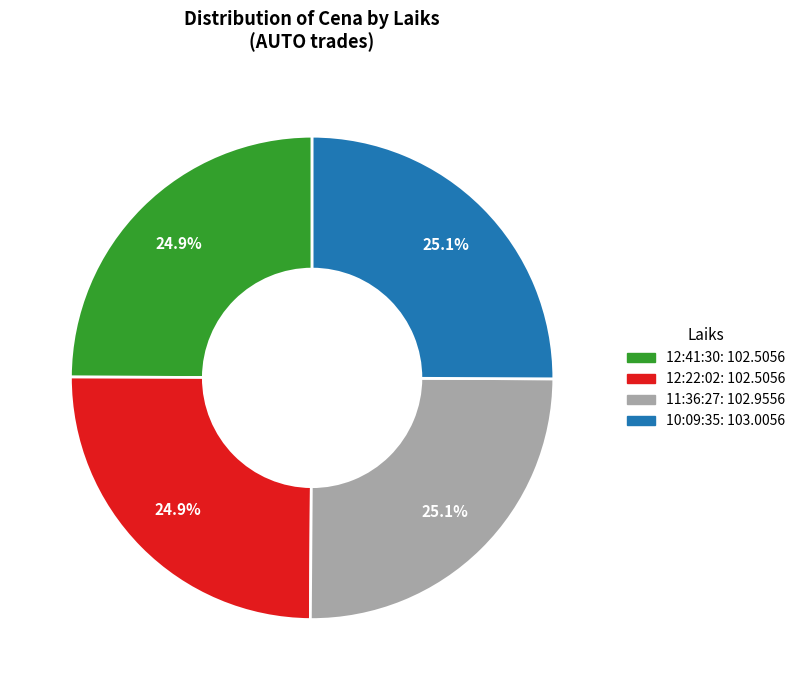

True or false: 11:36:27 accounts for 33% of the total.

False